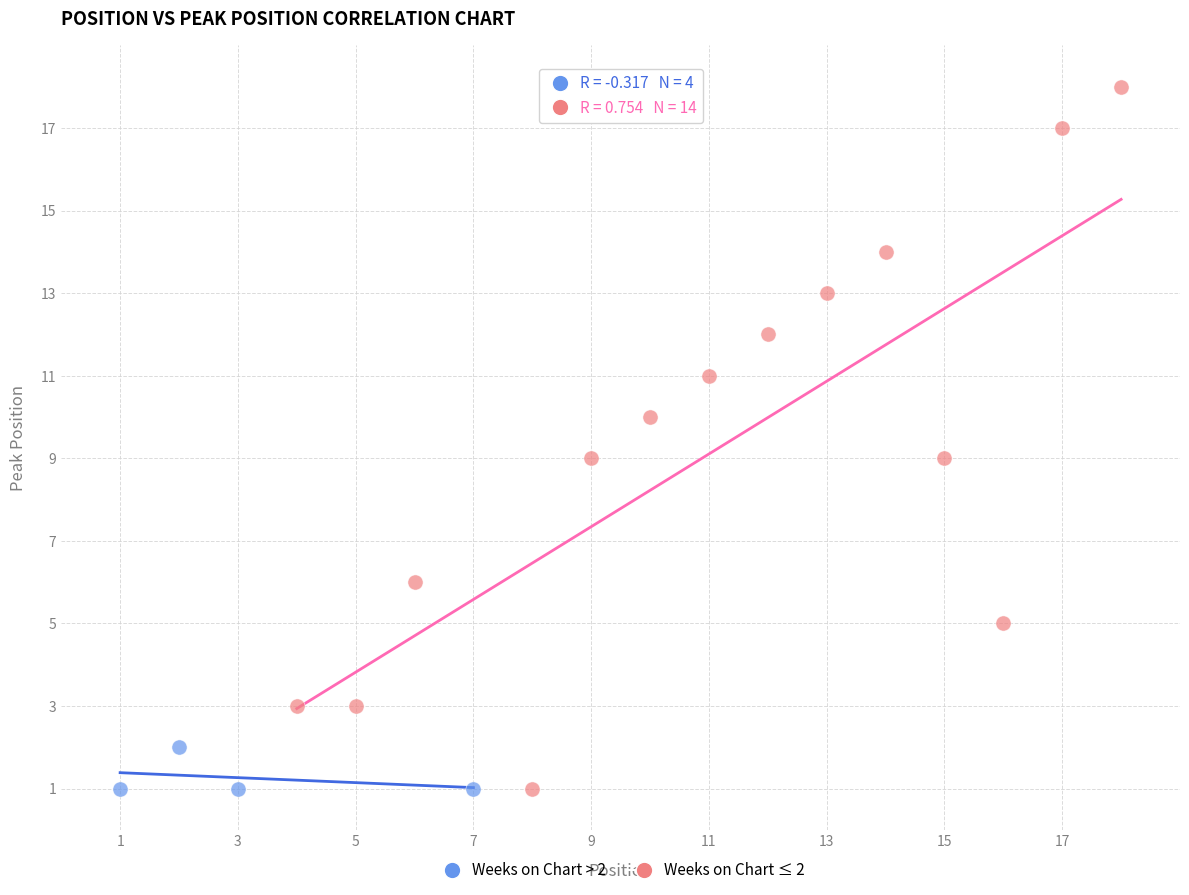

Which series has the widest spread of Y values?

Weeks on Chart ≤ 2